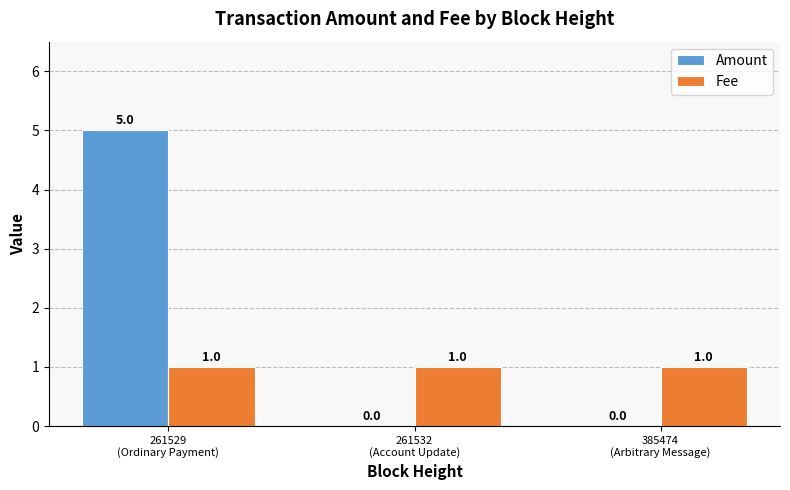

Which series has the largest range (max minus min)?

Amount